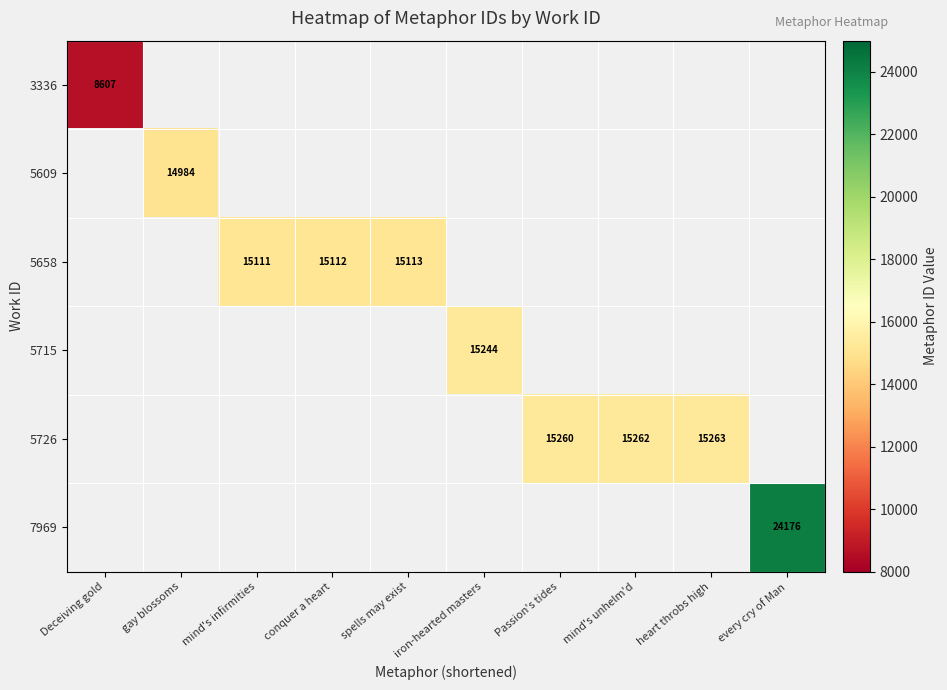

The value of 5715 at iron-hearted masters is 19855. True or false?

False